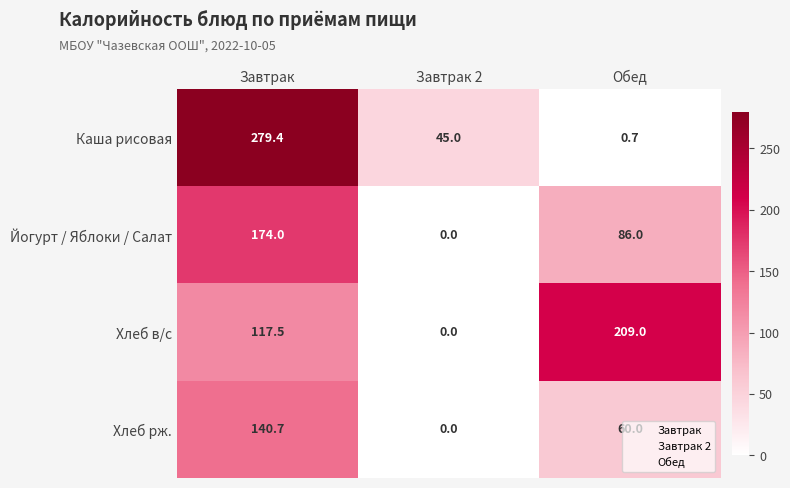

What is the spread (max minus min) of values at Завтрак 2?

45.0